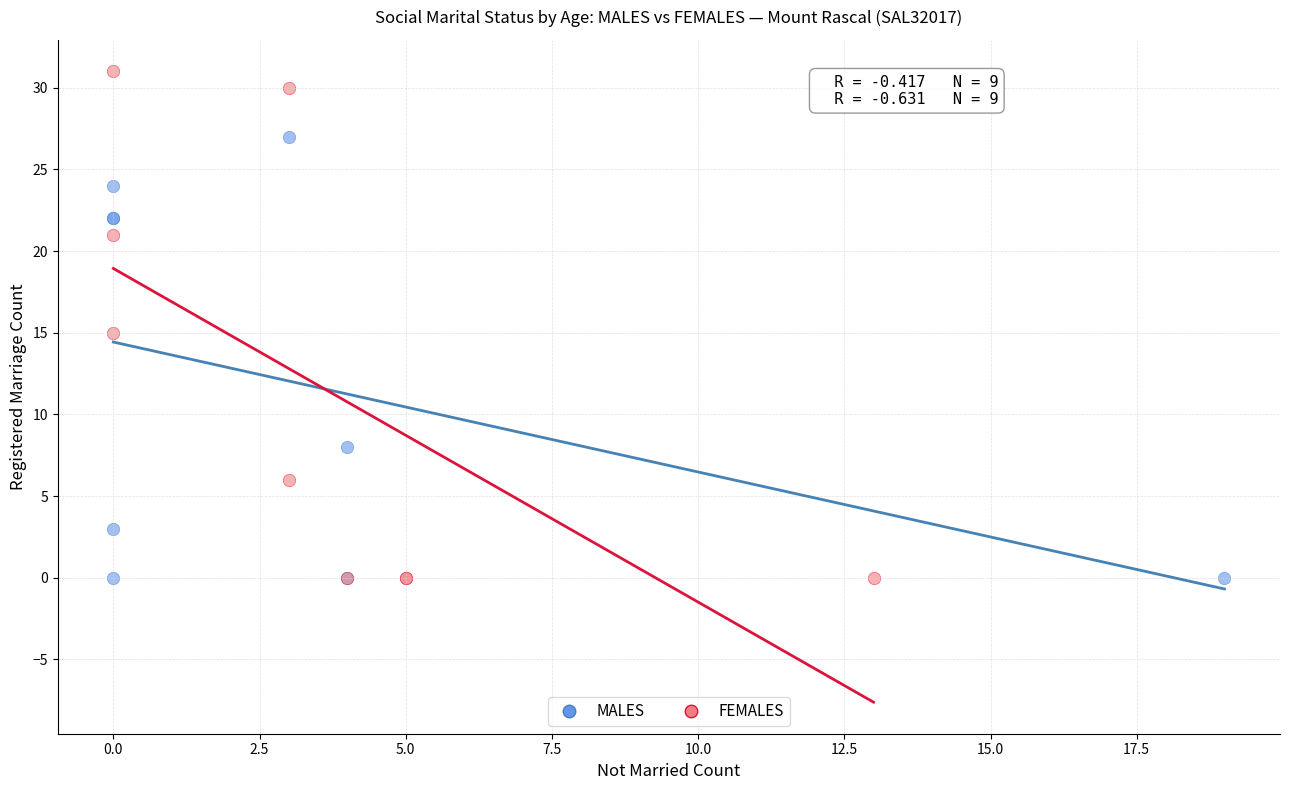

Which series reaches the maximum Y coordinate?

FEMALES